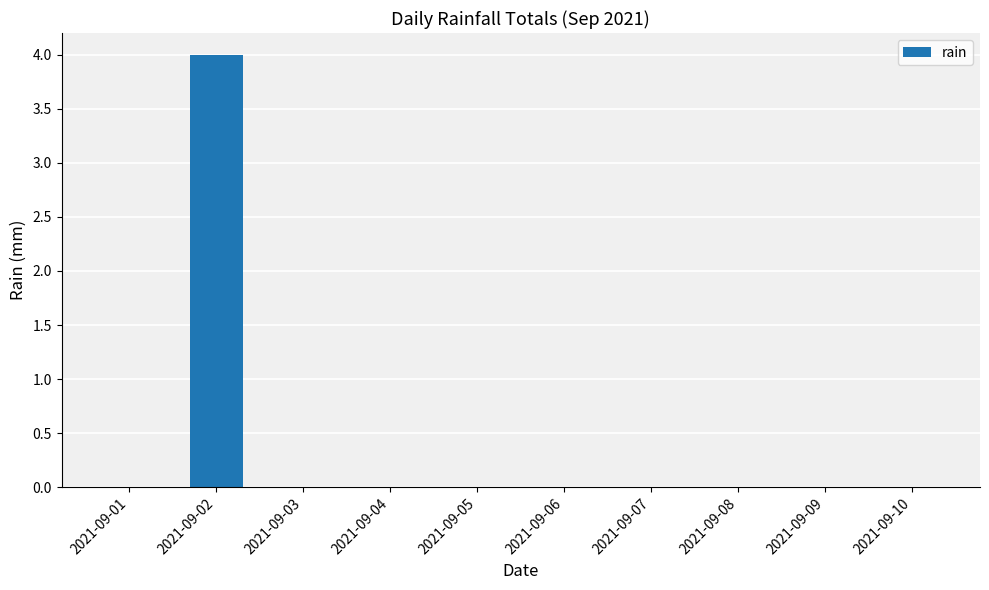

What is the change in value from 2021-09-01 to 2021-09-02?

+4